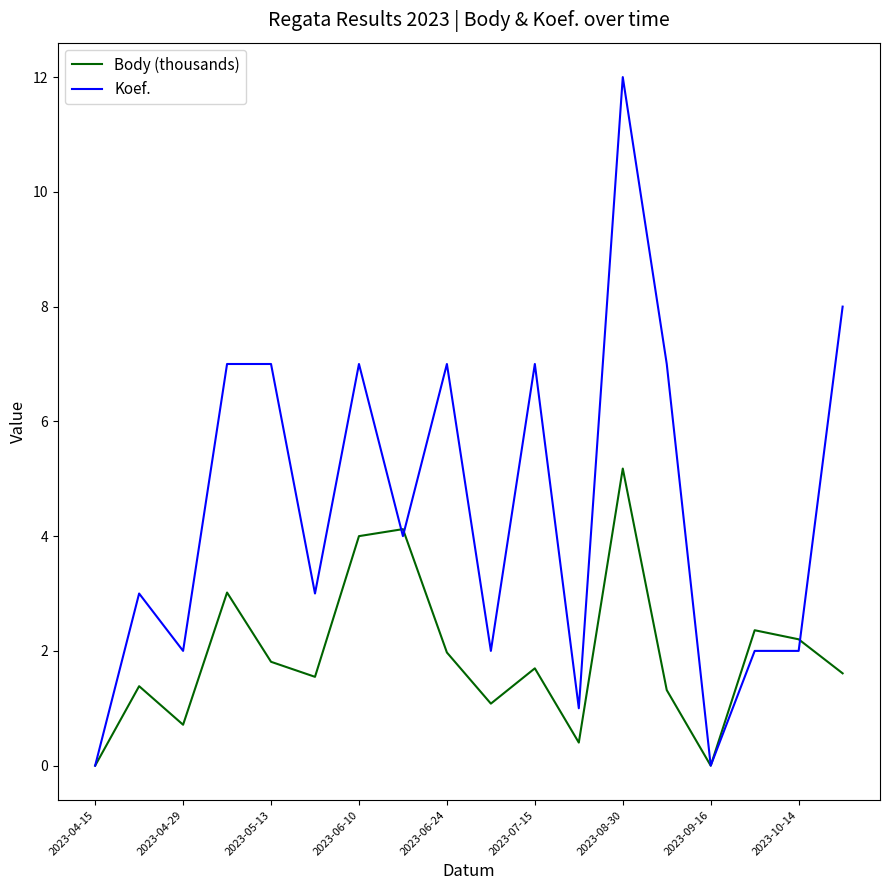

How many interior local peaks does the Body (thousands) series have?

6